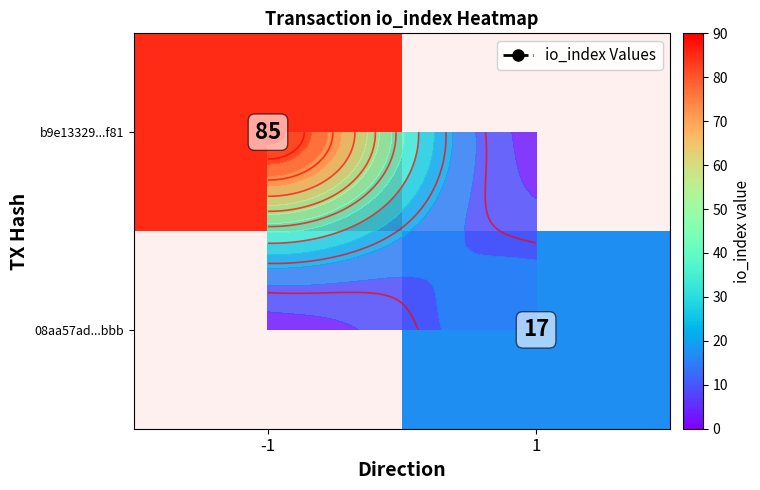

Rank the series by their maximum value, from highest to lowest.

b9e13329...f81, 08aa57ad...bbb